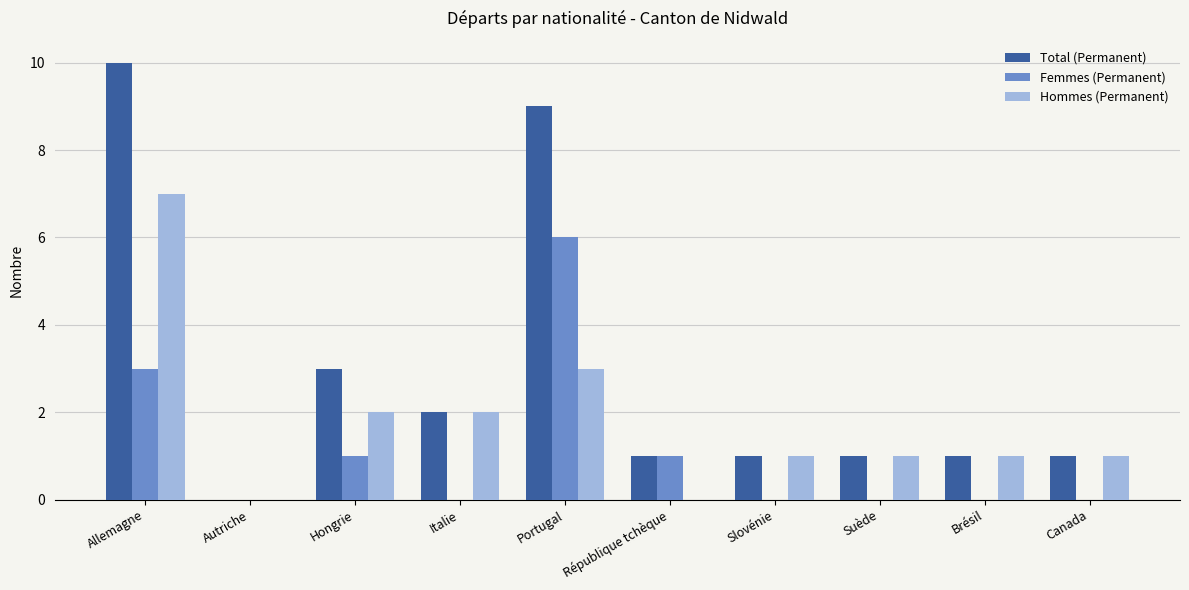

Which series changed the most between Hongrie and Canada?

Total (Permanent)